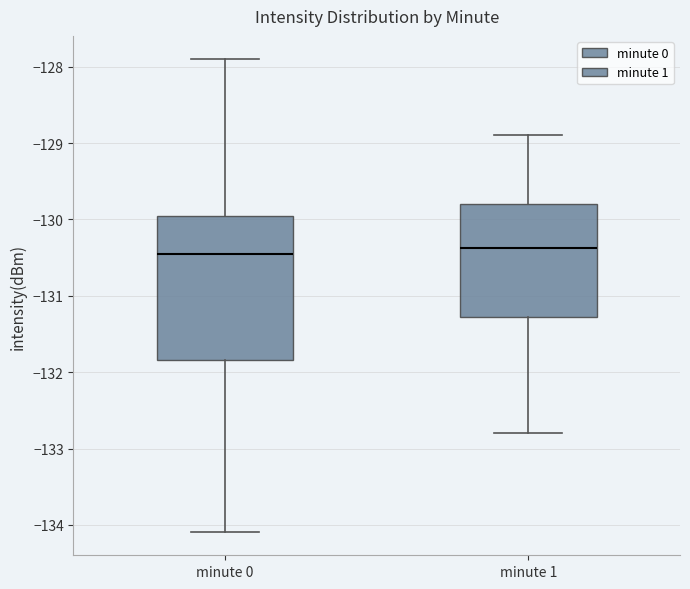

Reading left to right, read every box against the y-axis: the position of its median line, the range the box covers, and the ends of its whiskers. The values are not printed on the chart, so give them approximately, as read against the axis.

minute 0: median -130.5, box -131.8 to -130.0, whiskers -134.1 to -127.9
minute 1: median -130.4, box -131.3 to -129.8, whiskers -132.8 to -128.9